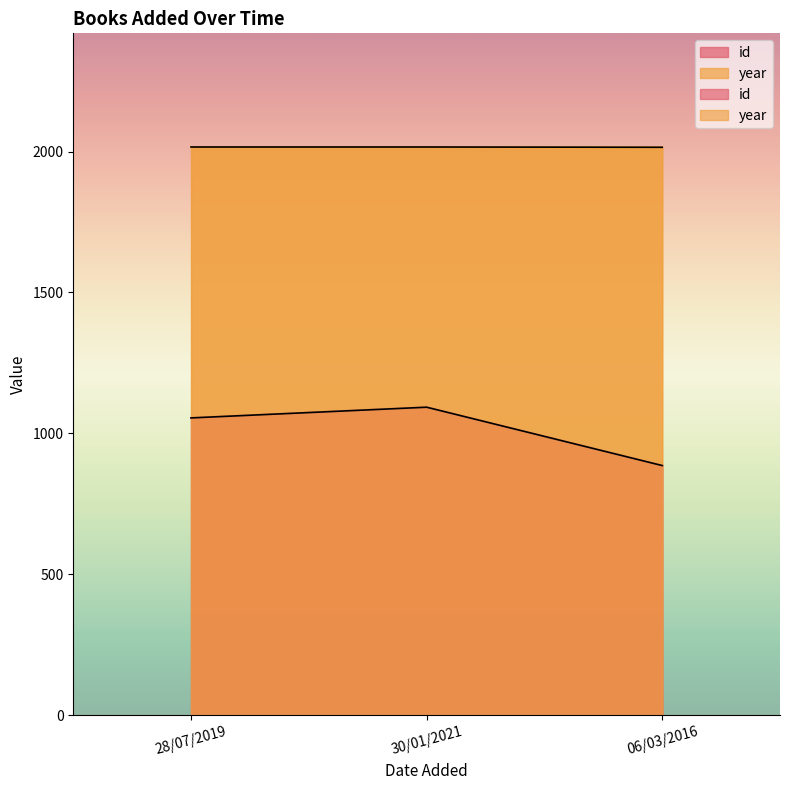

What position from the left is 30/01/2021?

2